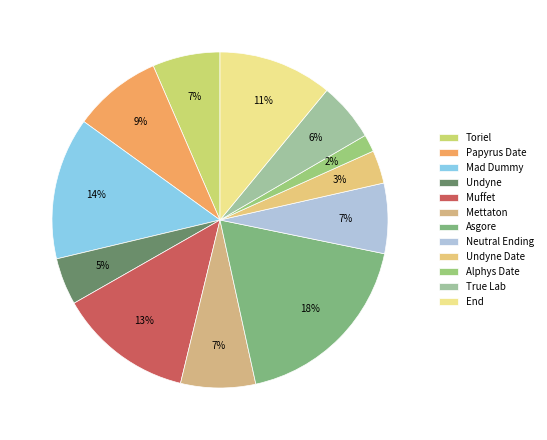

What percentage is the Muffet slice, to the nearest percent?

13%